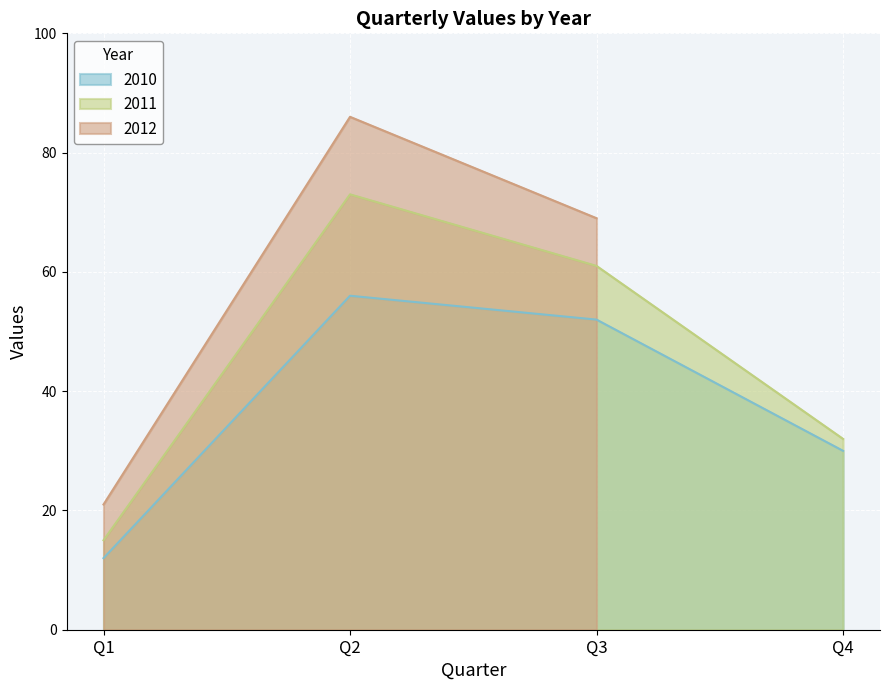

Rank the categories by 2010 value from lowest to highest.

Q1, Q4, Q3, Q2